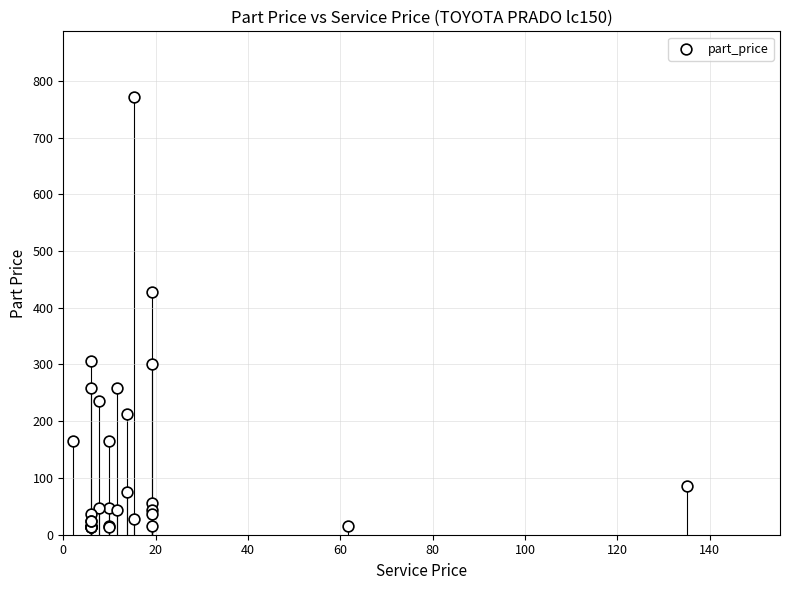

What Y value in the scatter plot is closest to 392?

428.6